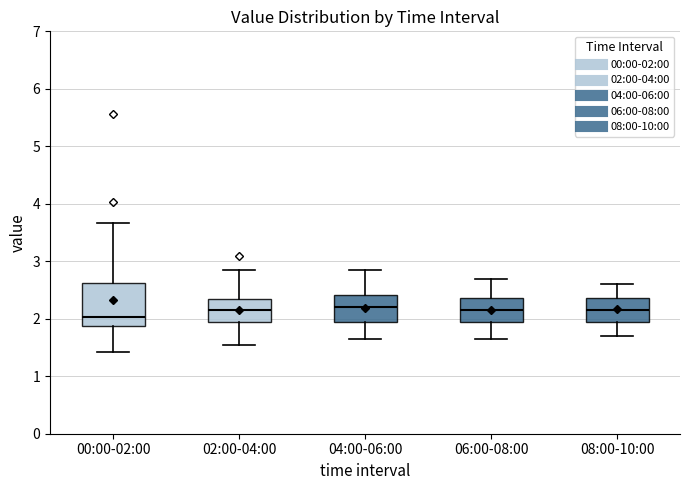

Which box has the lowest median line?

00:00-02:00